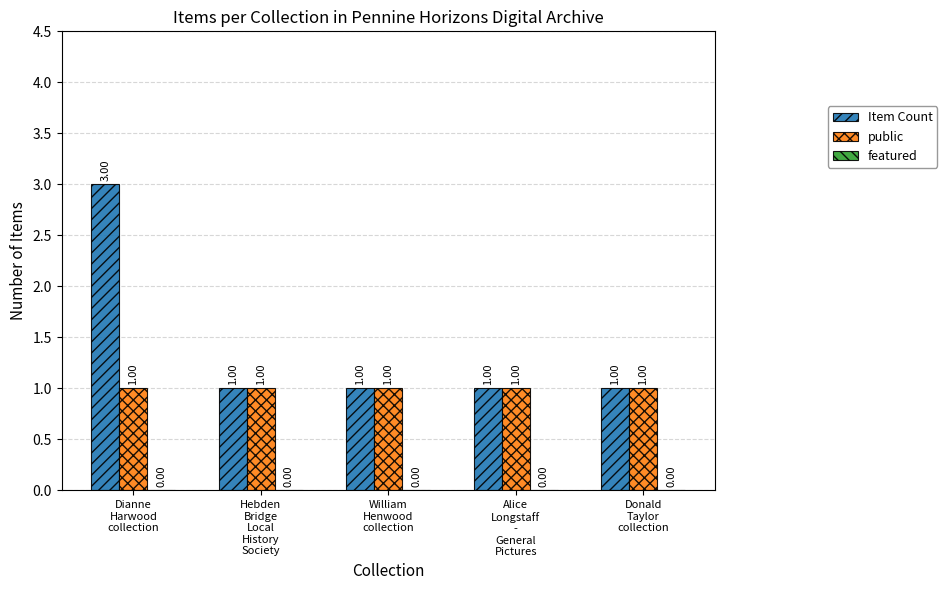

How many categories are shown in the chart?

5